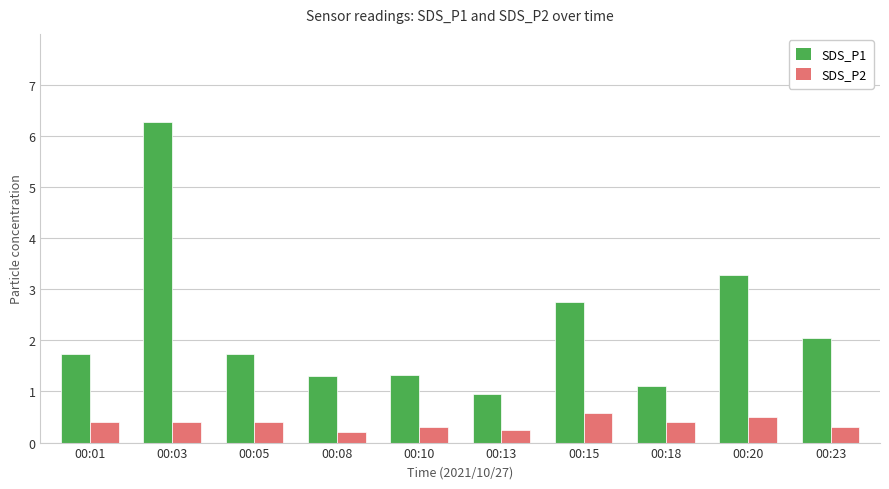

What is the sum of the SDS_P1 values at 00:03 and 00:08?

7.6